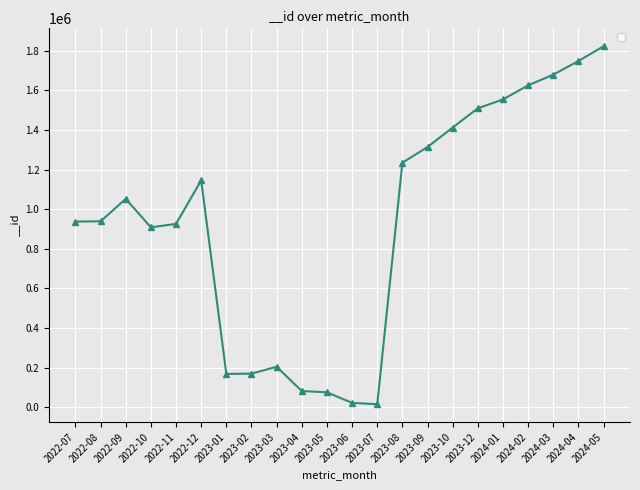

Approximately how many times larger is the value at 2022-10 compared to 2022-12?

0.8